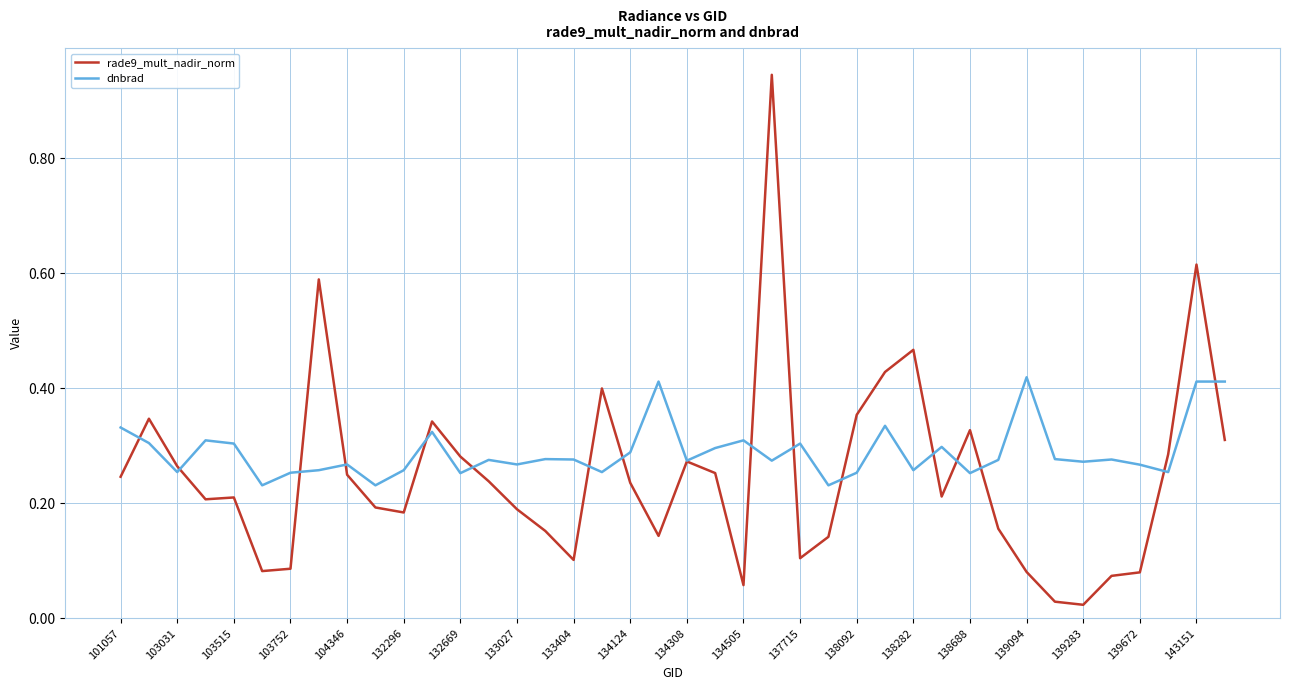

Which series has the largest total across all categories?

dnbrad